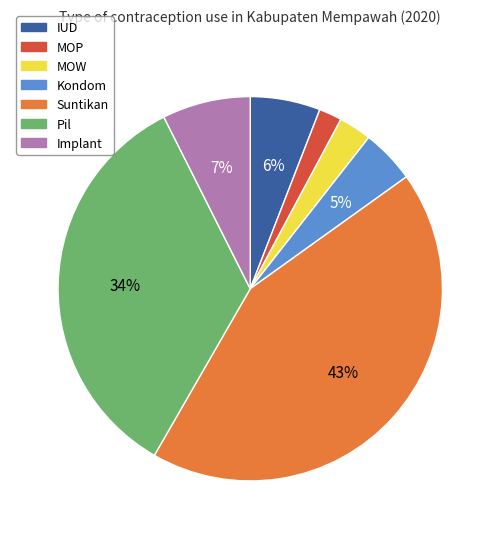

To the nearest percent, what portion does Pil represent?

34%